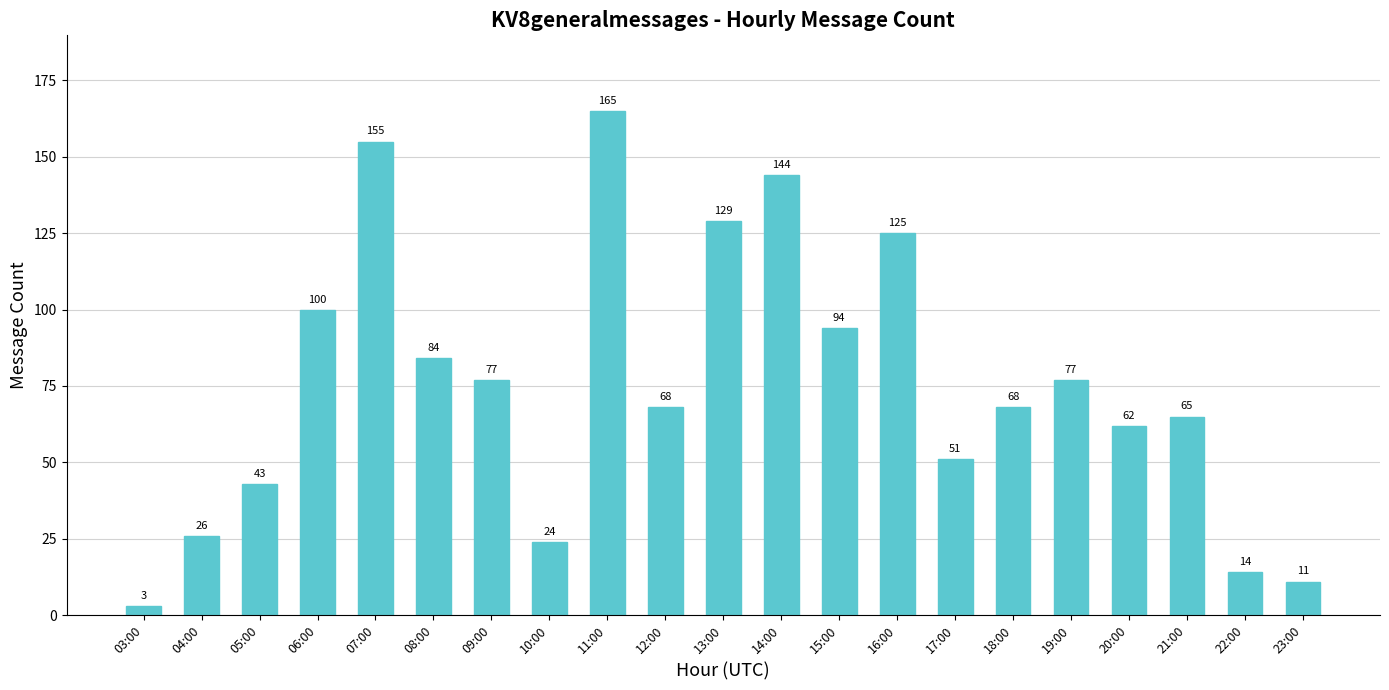

Reading left to right, what are all the values shown in this chart?

03:00=3	04:00=26	05:00=43	06:00=100	07:00=155	08:00=84	09:00=77	10:00=24	11:00=165	12:00=68	13:00=129	14:00=144	15:00=94	16:00=125	17:00=51	18:00=68	19:00=77	20:00=62	21:00=65	22:00=14	23:00=11